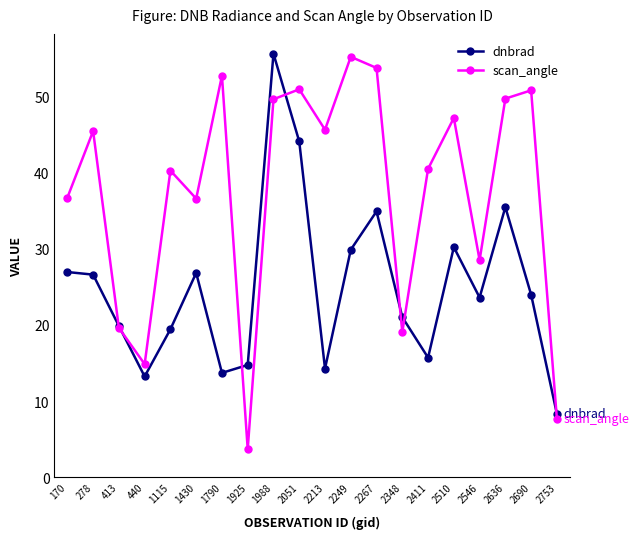

Which series ends up on top after the final intersection of scan_angle and dnbrad?

dnbrad